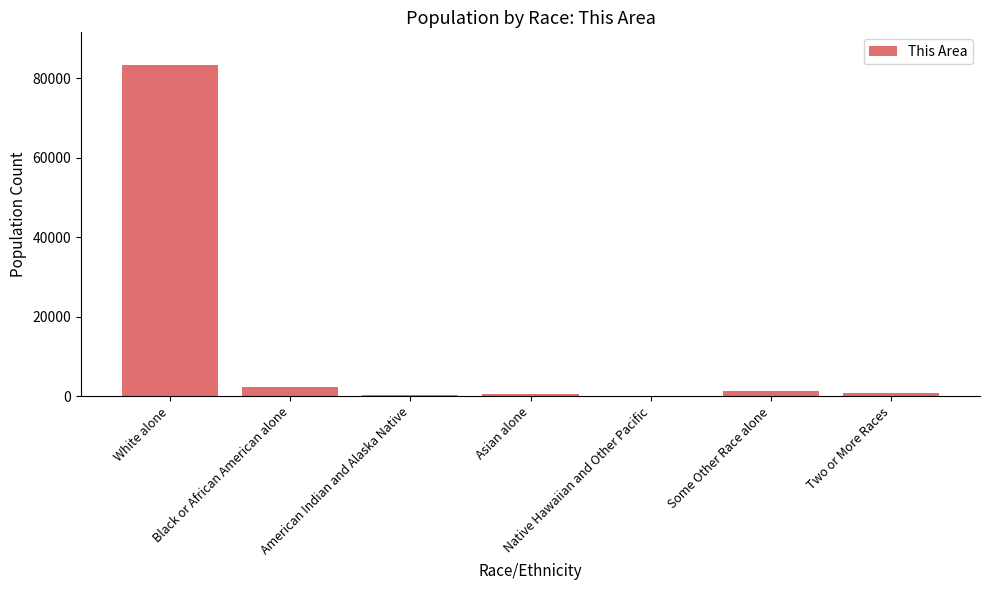

What is the sum of all values?

88759